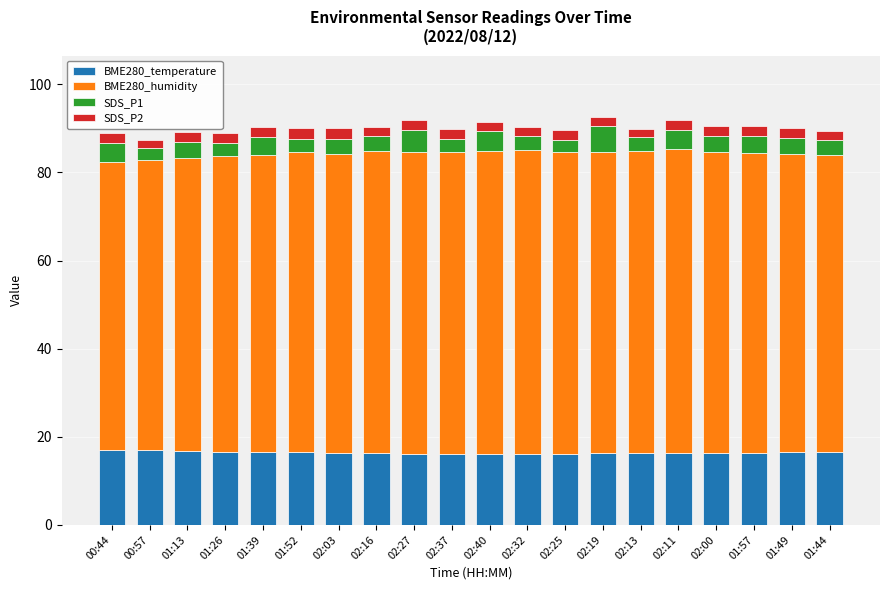

What is the sum of all BME280_temperature values?

328.6